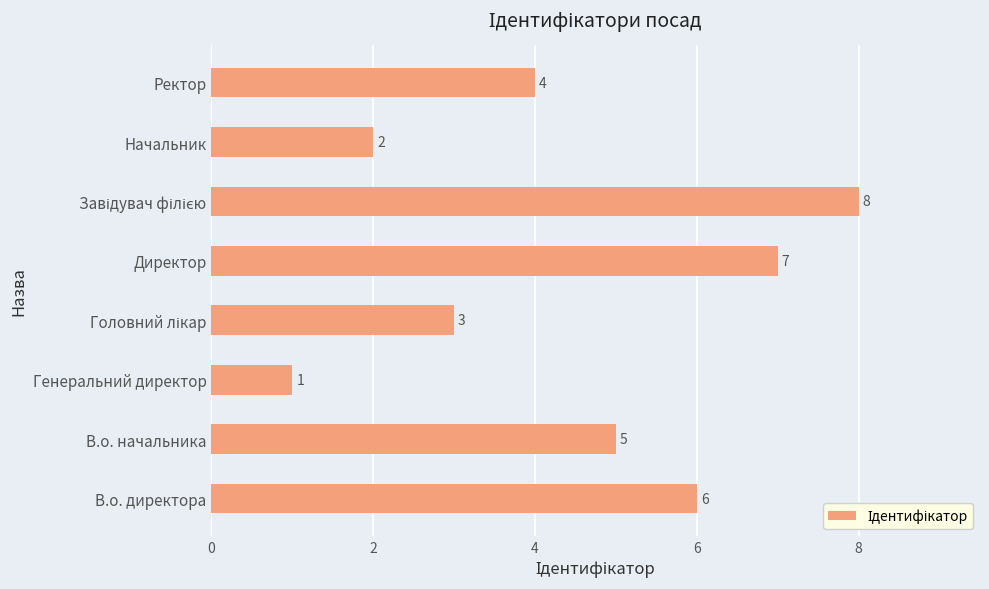

Reading bottom to top, list all the values displayed in this chart.

6	5	1	3	7	8	2	4